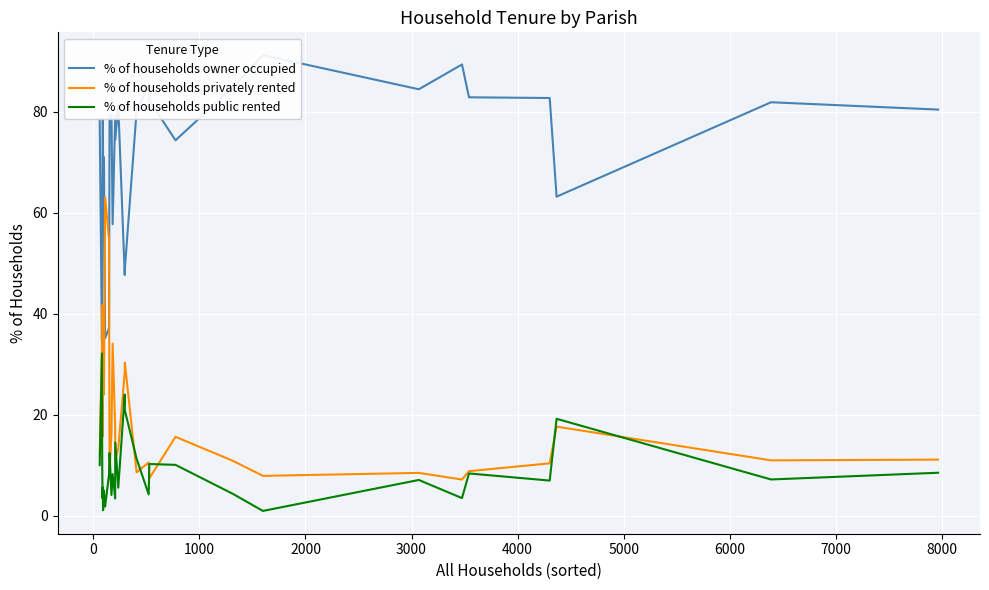

How many lines are shown in the chart?

3